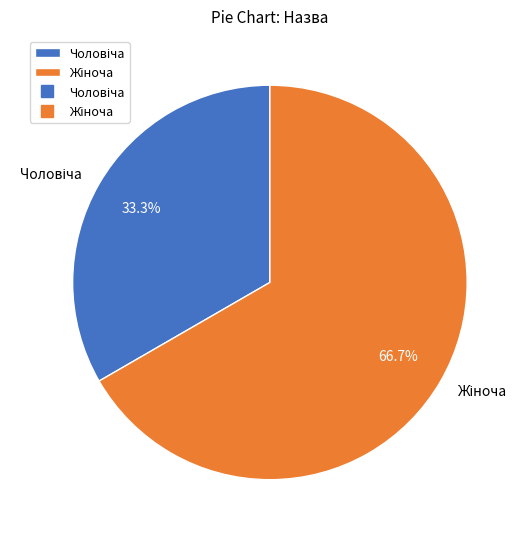

To the nearest percent, what is the average slice percentage?

50%